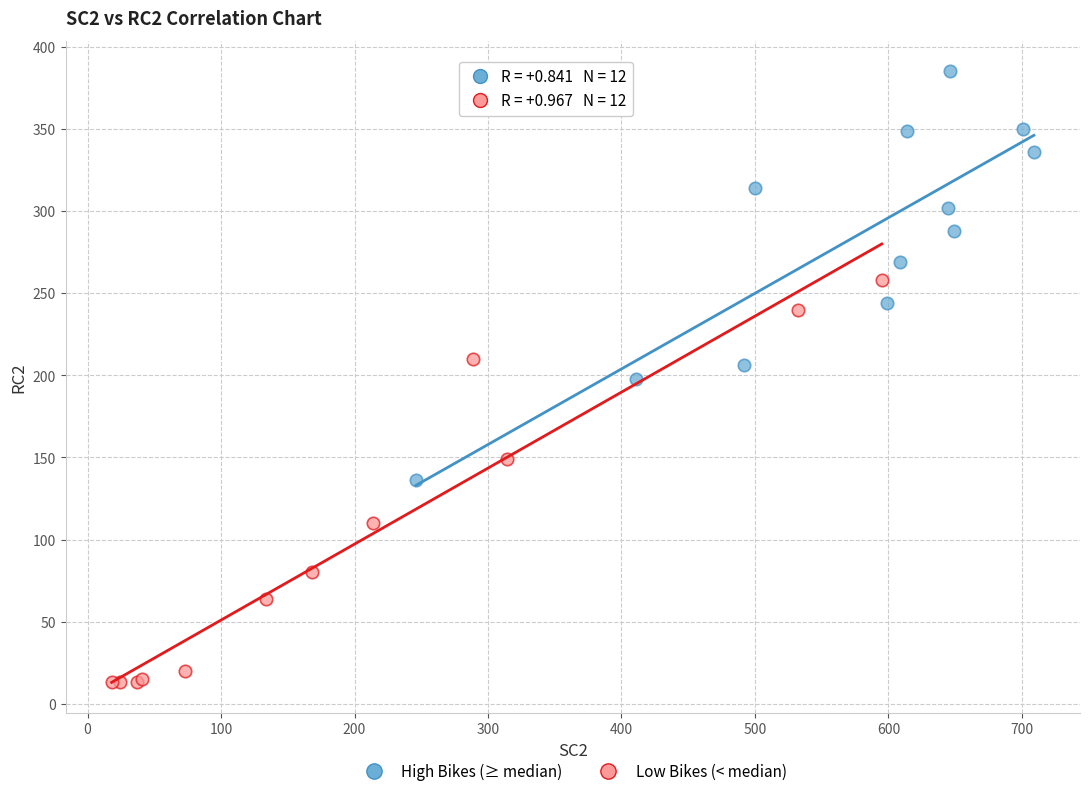

What are all the series names shown in the legend?

High Bikes (≥ median), Low Bikes (< median)